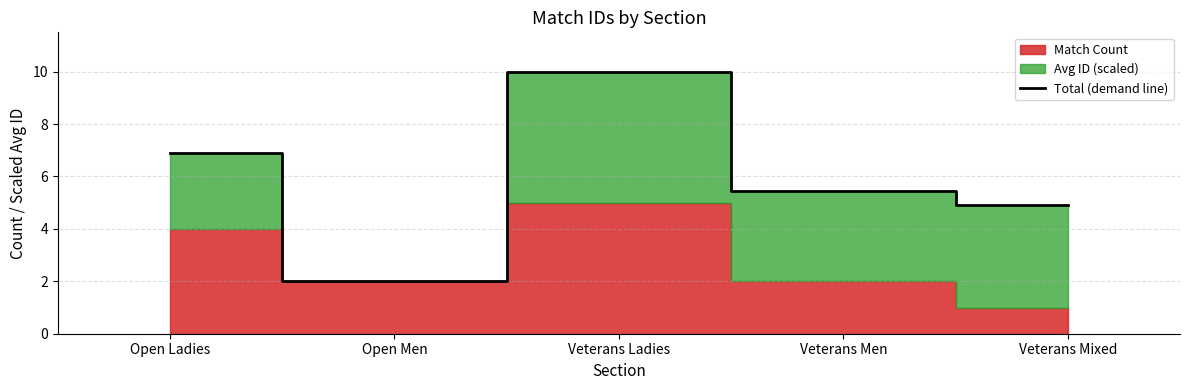

At which label is the value closest to 6?

Veterans Men